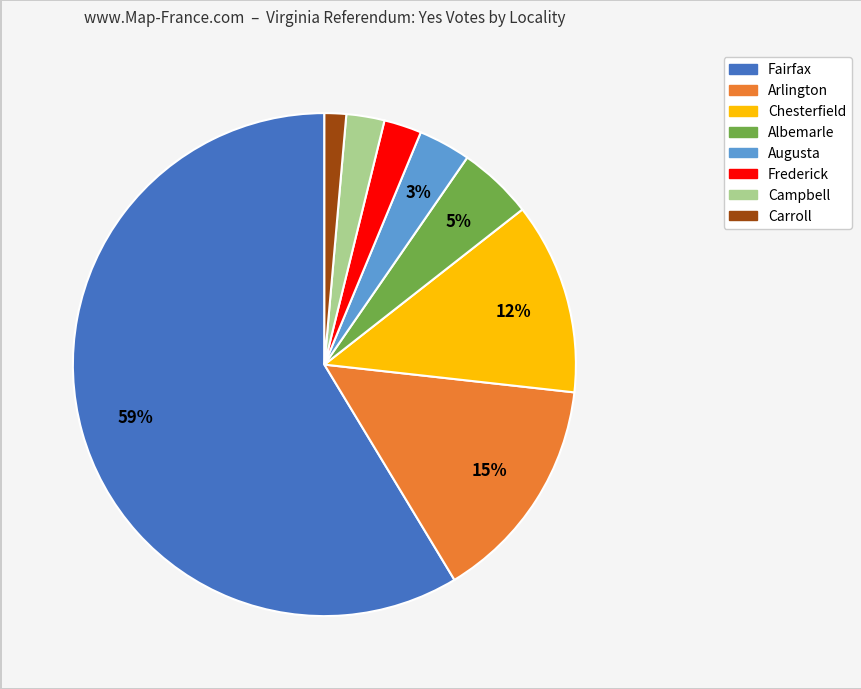

To the nearest percent, what is the average slice percentage?

12%